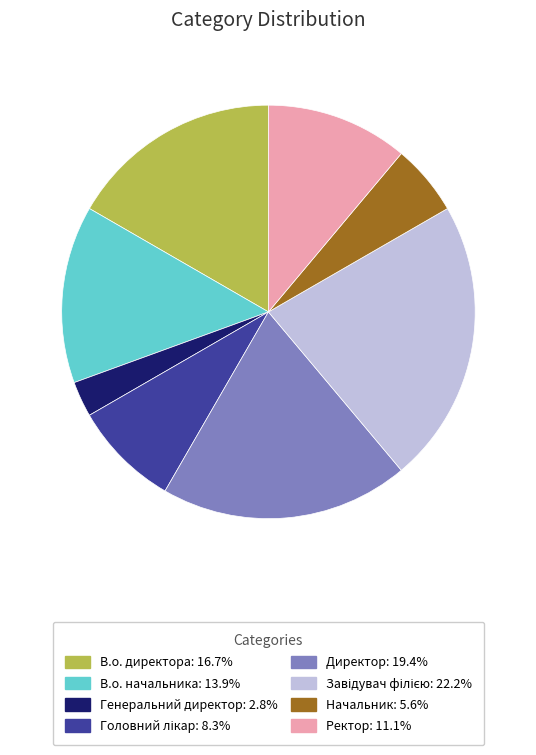

Which slice is the smallest?

Генеральний директор